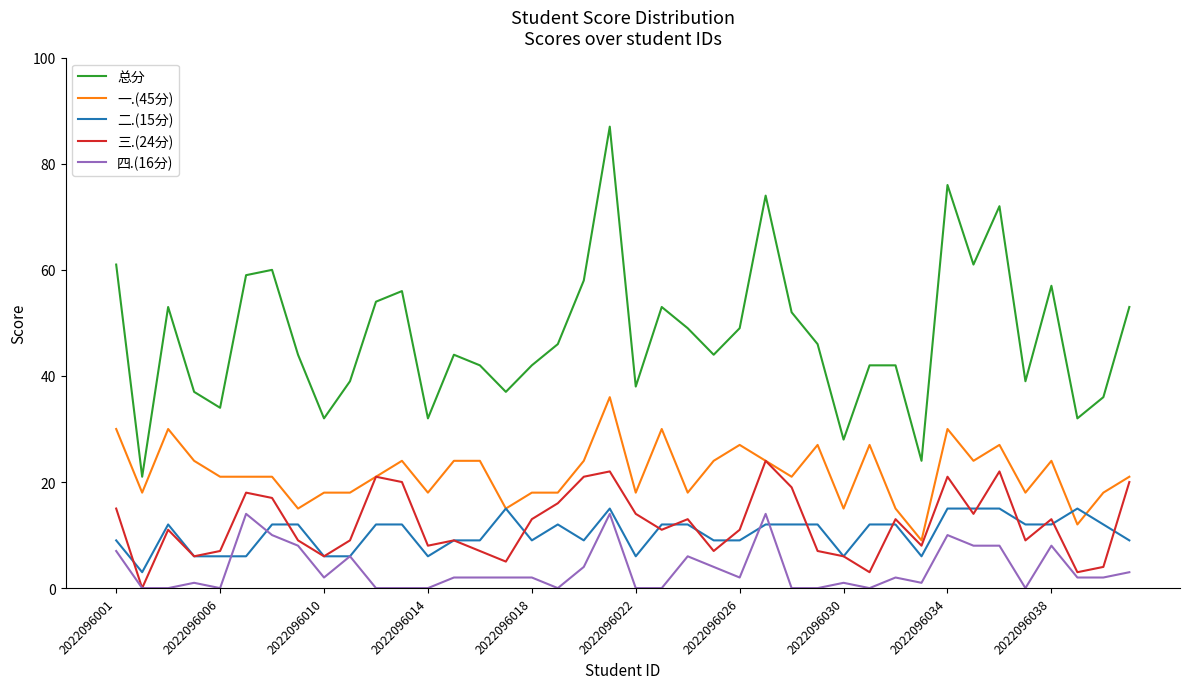

Which series has the largest total across all categories?

总分